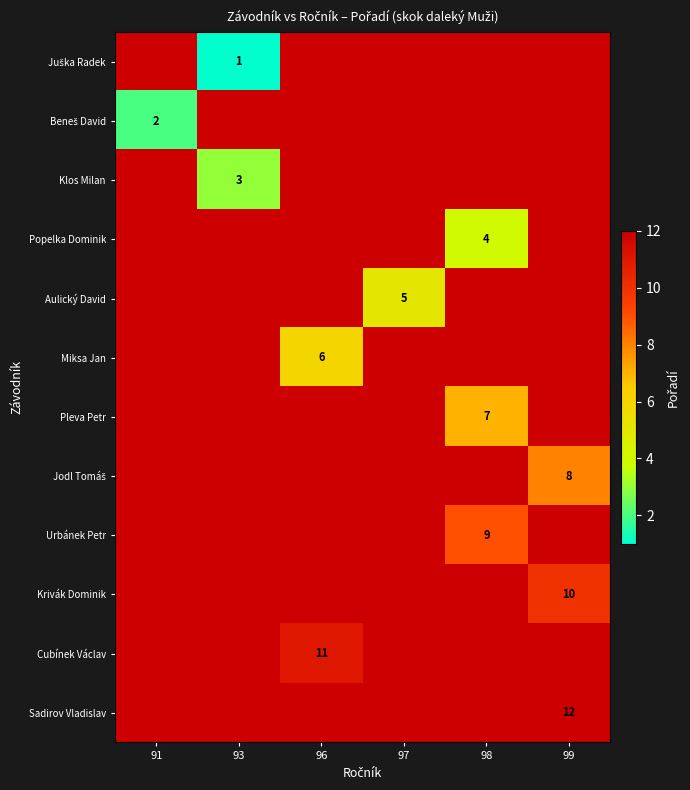

The Urbánek Petr series shows 9 at 98. True or false?

True